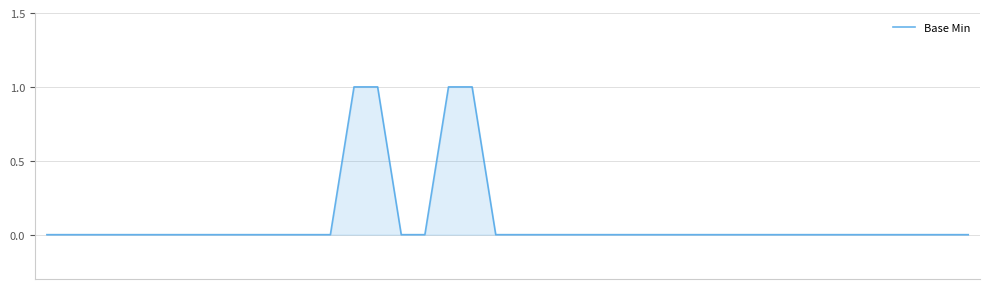

Reading left to right, transcribe all the data shown in this chart.

0	0	0	0	0	0	0	0	0	0	0	0	0	1	1	0	0	1	1	0	0	0	0	0	0	0	0	0	0	0	0	0	0	0	0	0	0	0	0	0